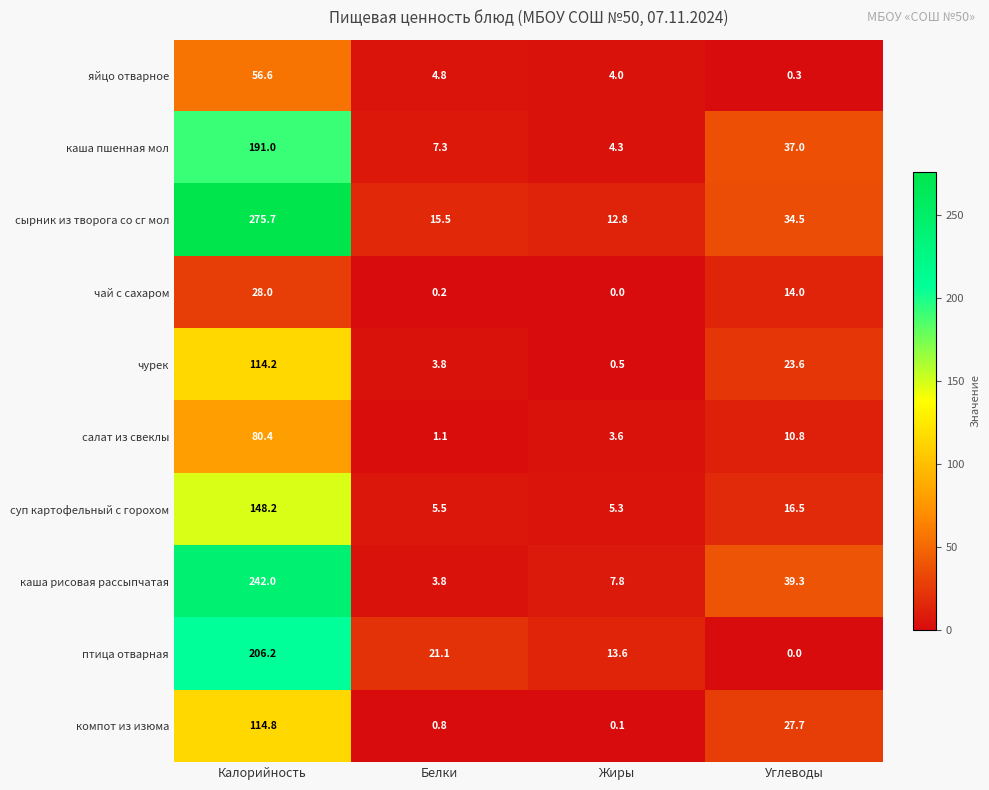

What is the greatest value displayed?

275.7